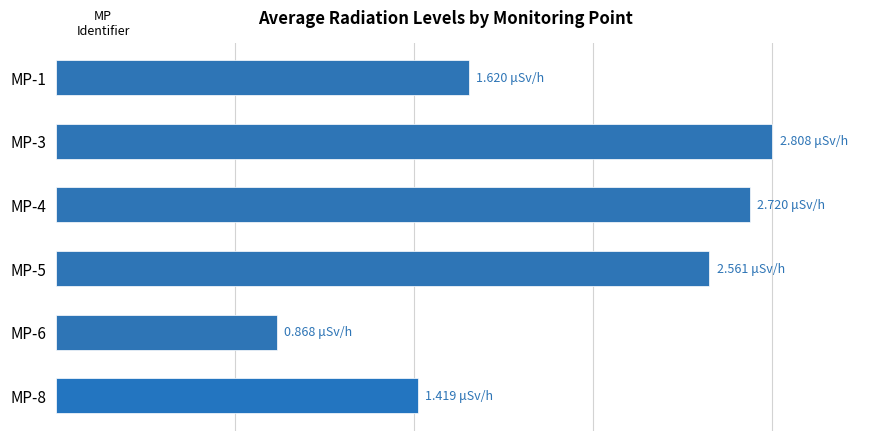

Which category has the highest value across all series?

MP-3